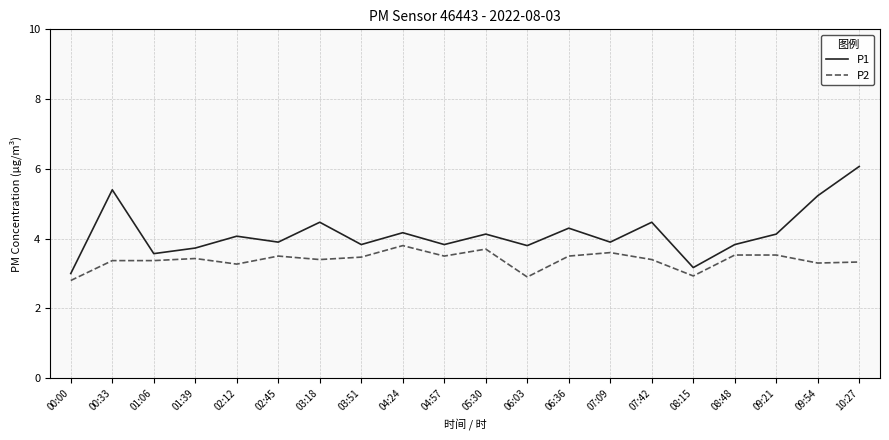

What is the spread (max minus min) of values at 03:51?

0.4